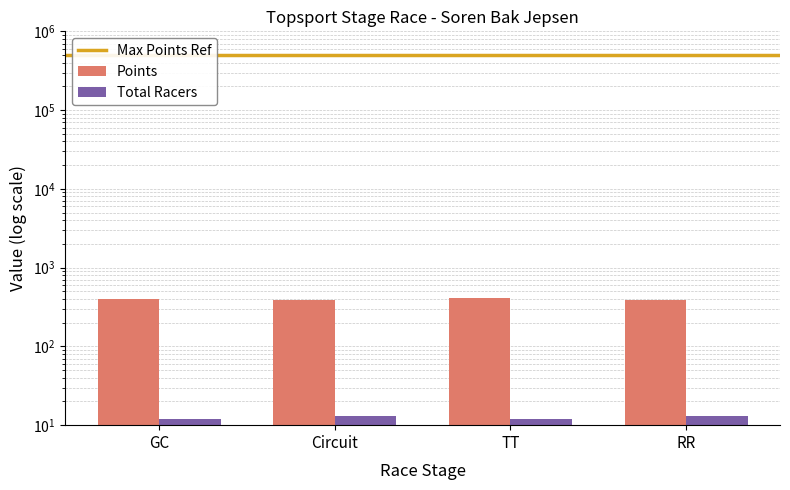

Which series has the largest range (max minus min)?

Points